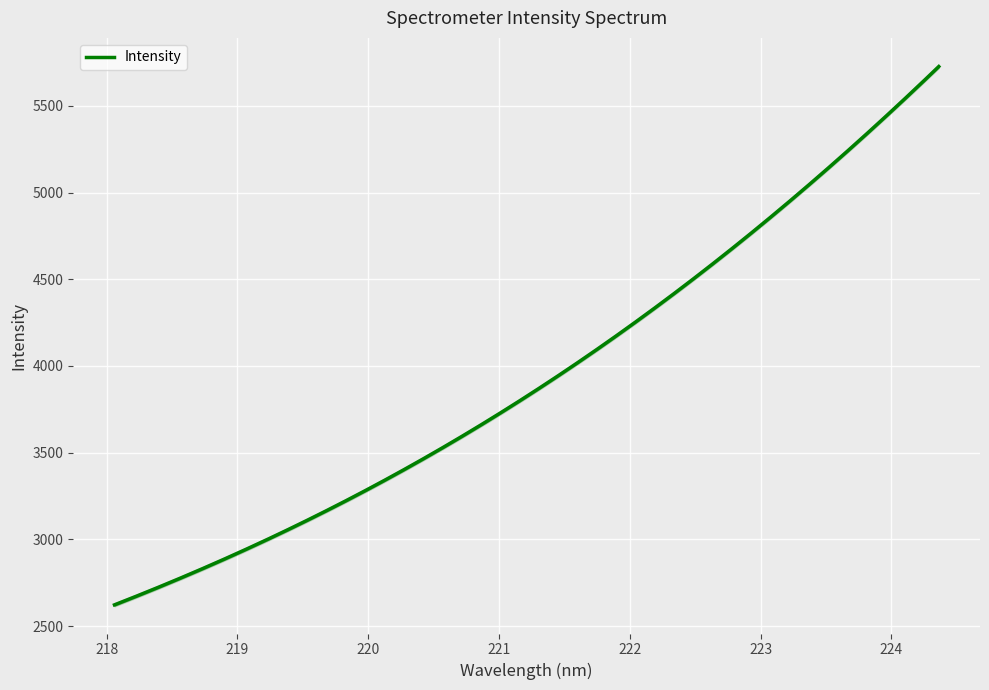

What is the label of the 32nd point from the left?

223.9802